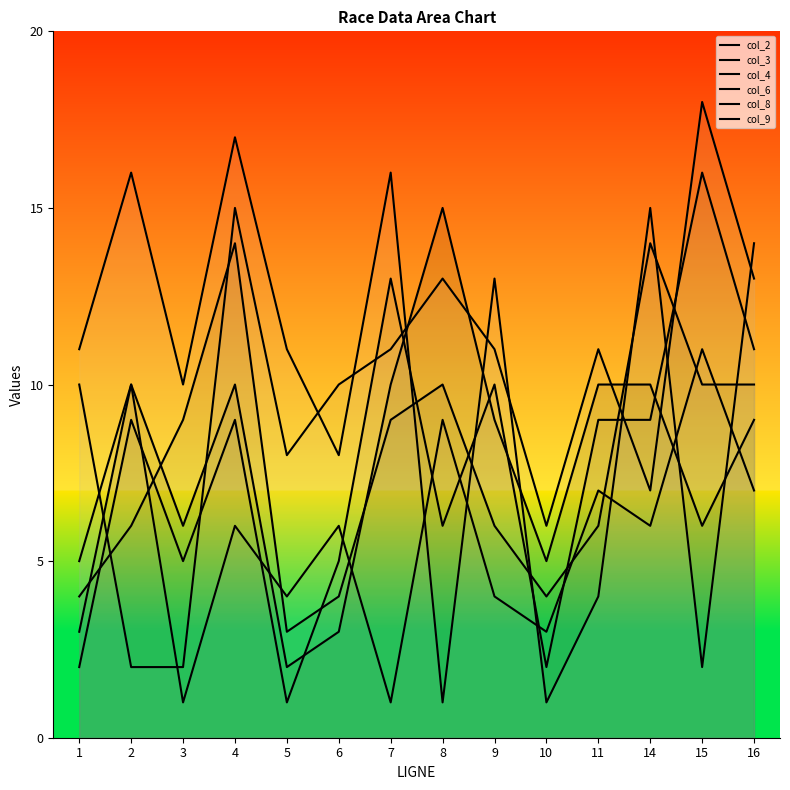

What is the difference between the maximum and minimum values in the col_2 series?

13